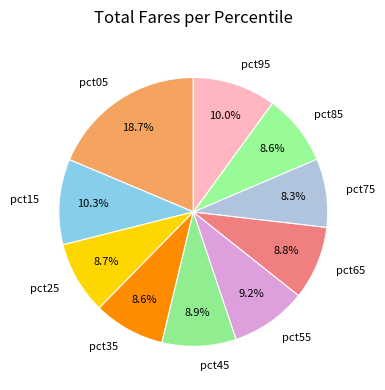

How many slices are in this pie chart?

10